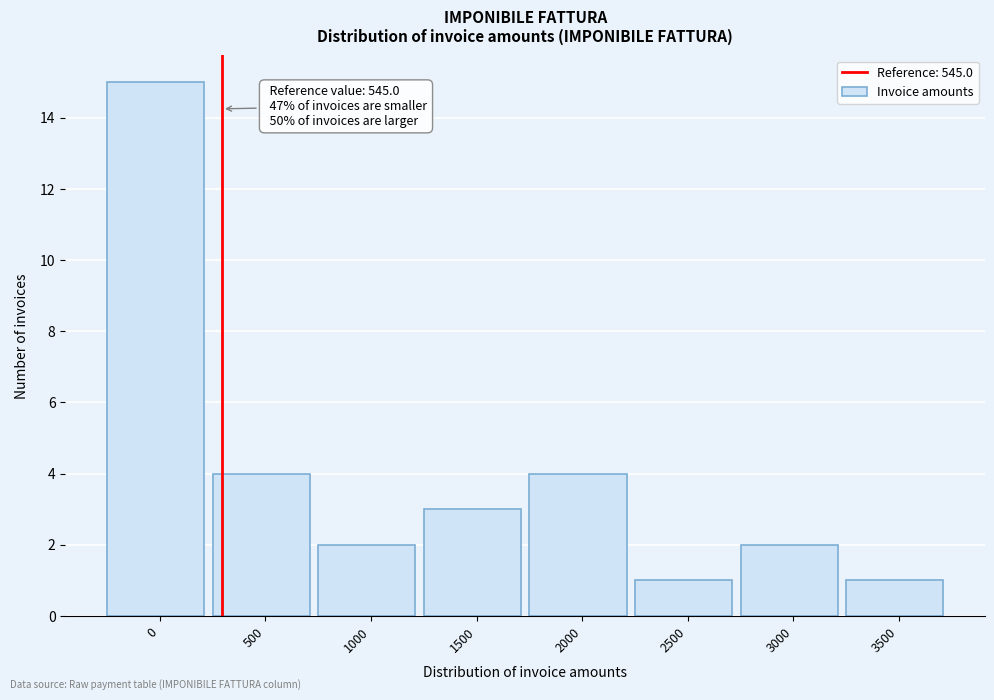

Reading right to left, extract all data points from this chart.

3500=1	3000=2	2500=1	2000=4	1500=3	1000=2	500=4	0=15